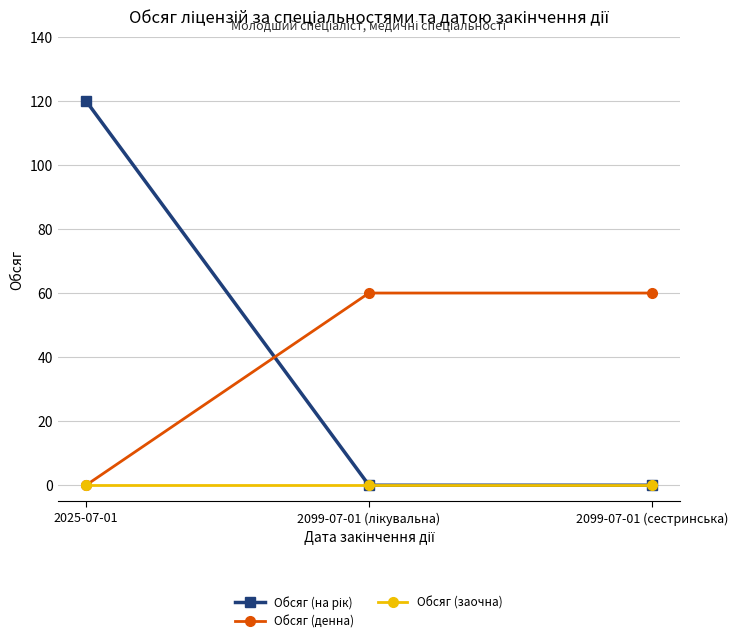

At how many categories does at least one series exceed 63?

1